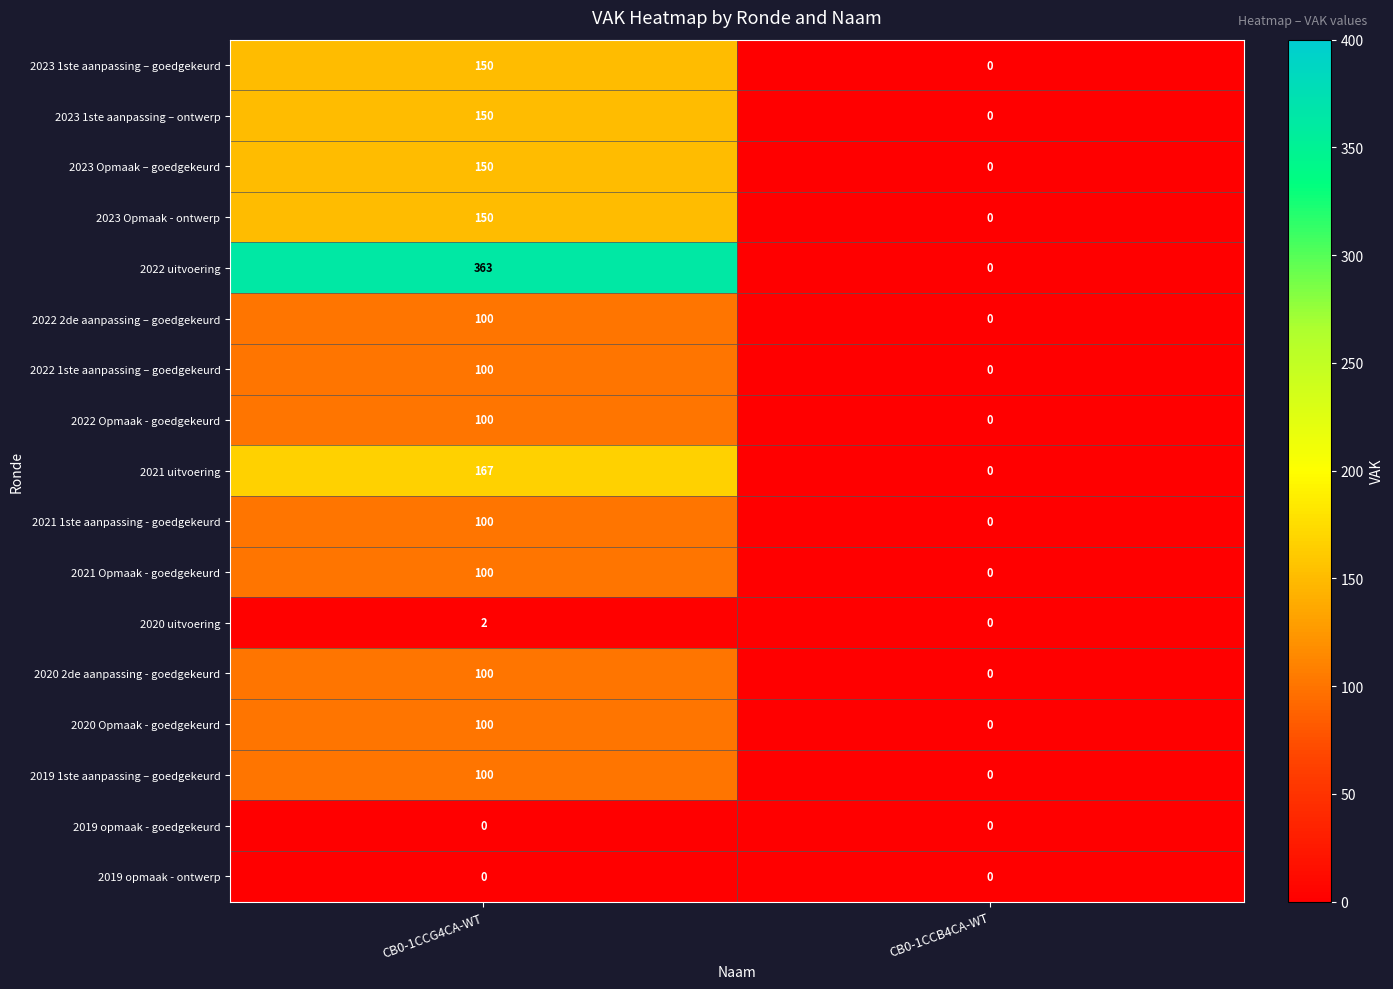

At how many categories does at least one series exceed 261?

1